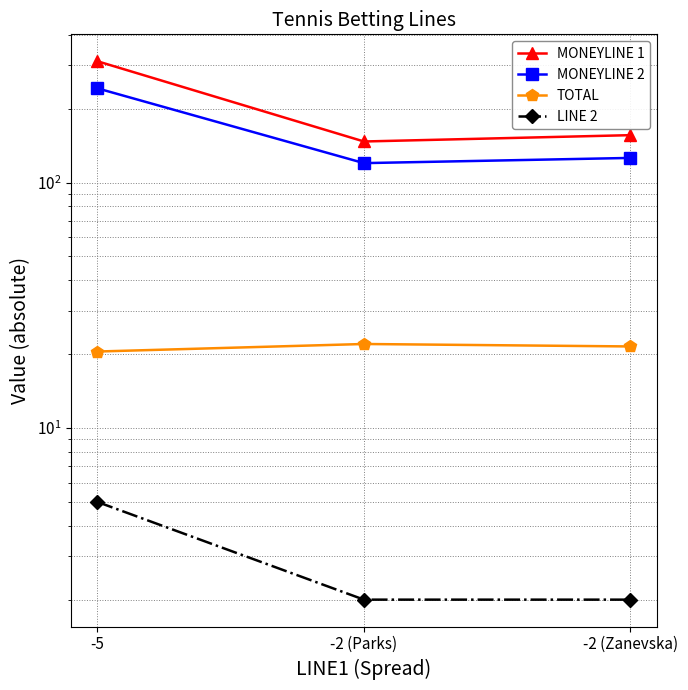

Is it true that LINE 2 equals 5.0 at -5?

True